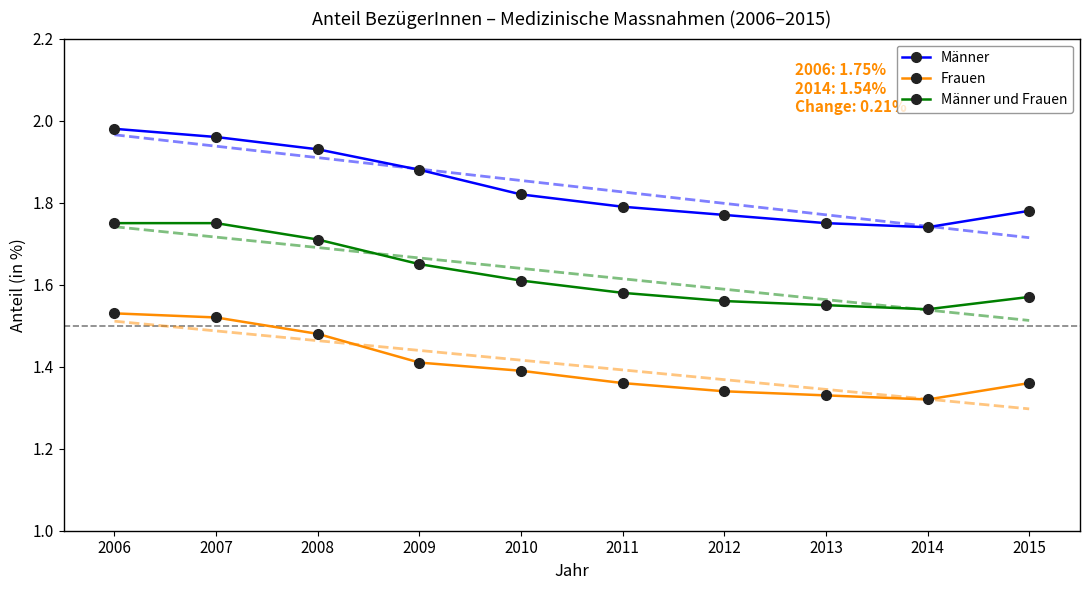

Is the value of Männer und Frauen at 2011 greater than the value of Frauen at 2013?

Yes